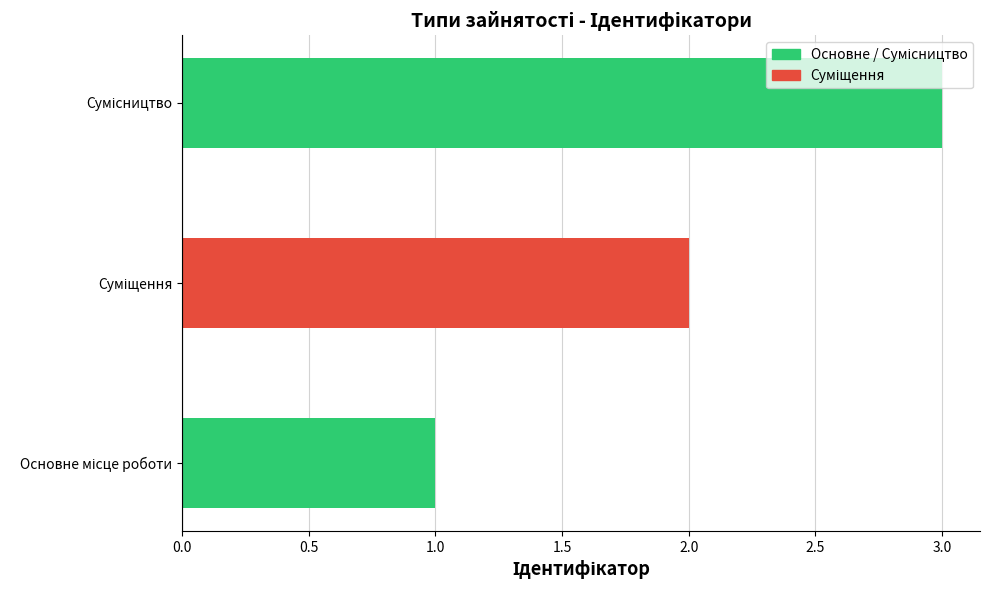

At which category does the chart reach its peak across all series?

Сумісництво